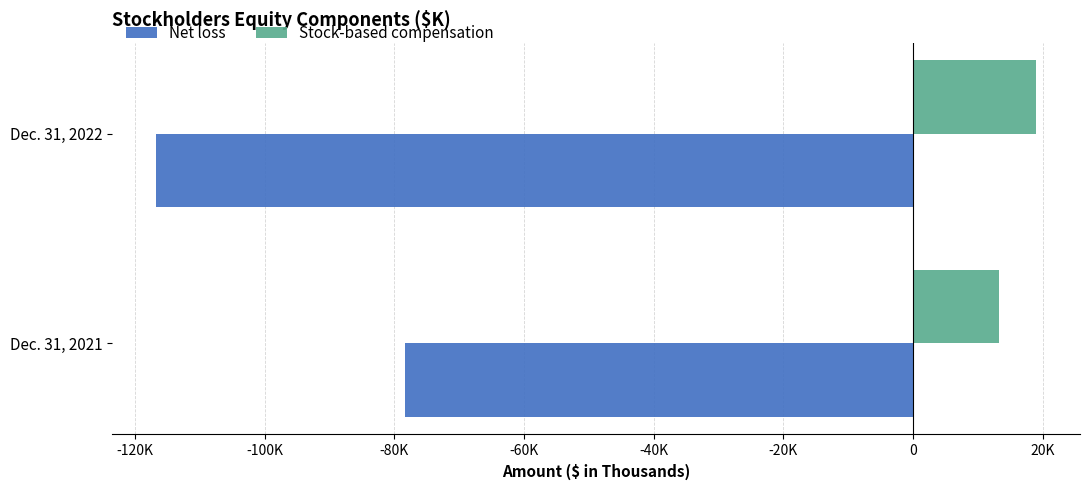

What are all the series names shown in the legend?

Net loss, Stock-based compensation